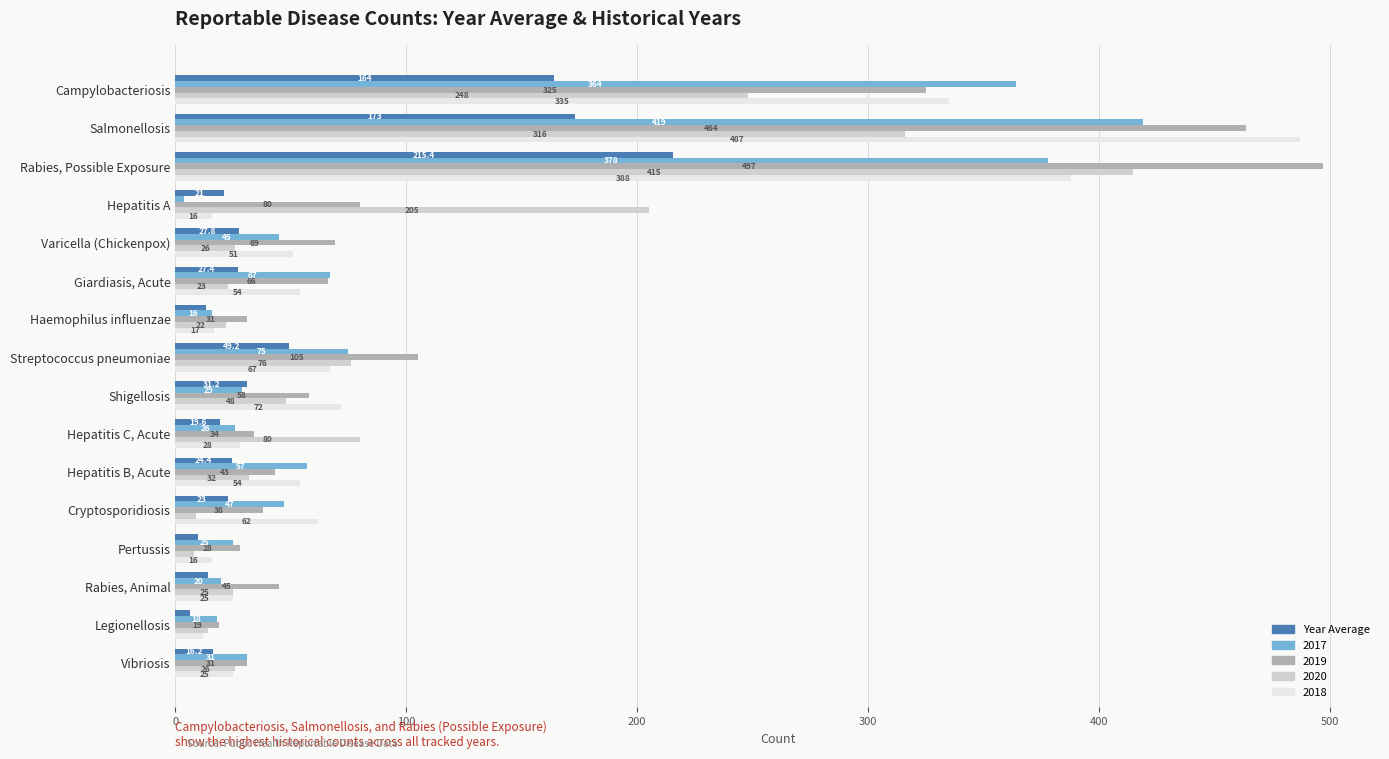

What is the difference between the maximum and minimum values in the 2018 series?

475.0